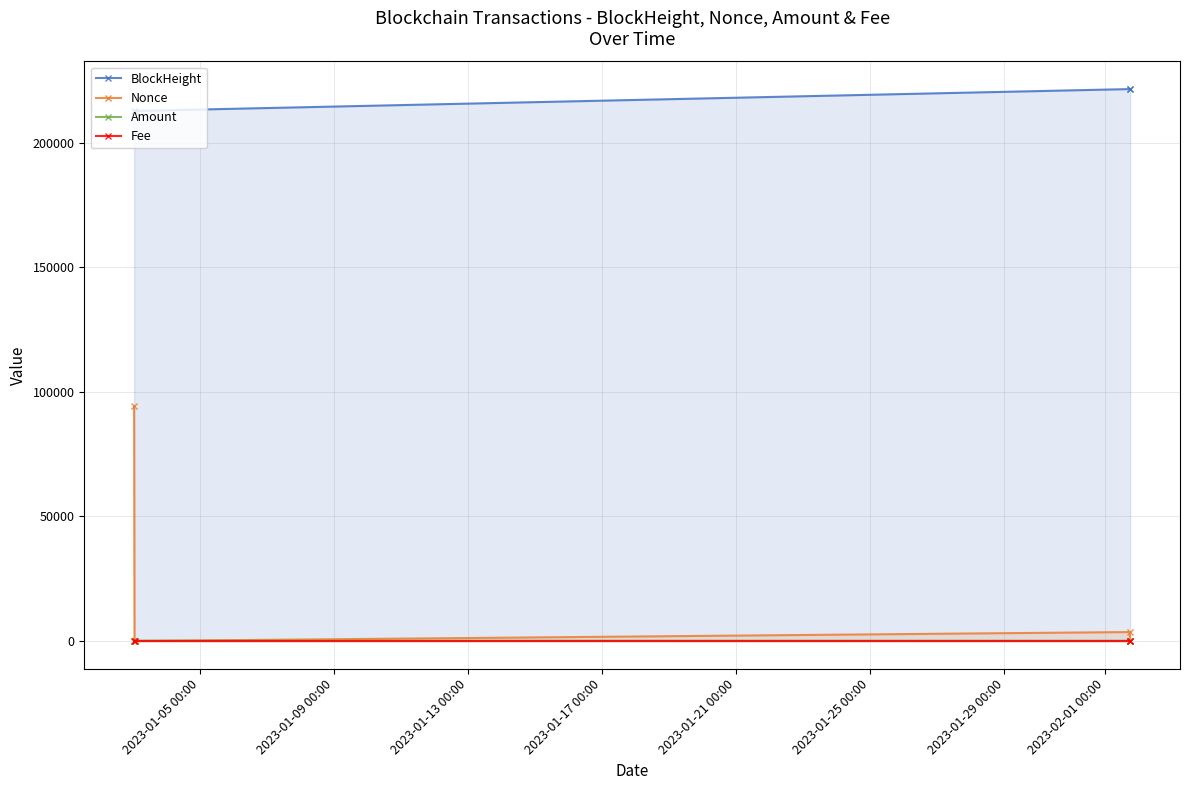

True or false: BlockHeight and Amount cross at least once.

False